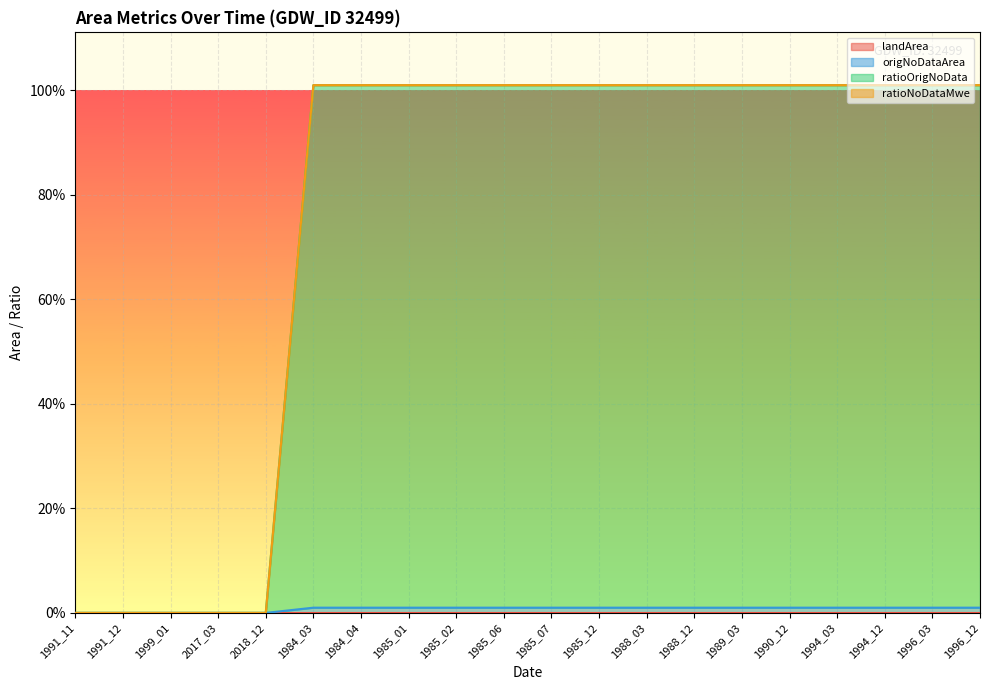

Count the origNoDataArea values in the range 0 to 1.

20